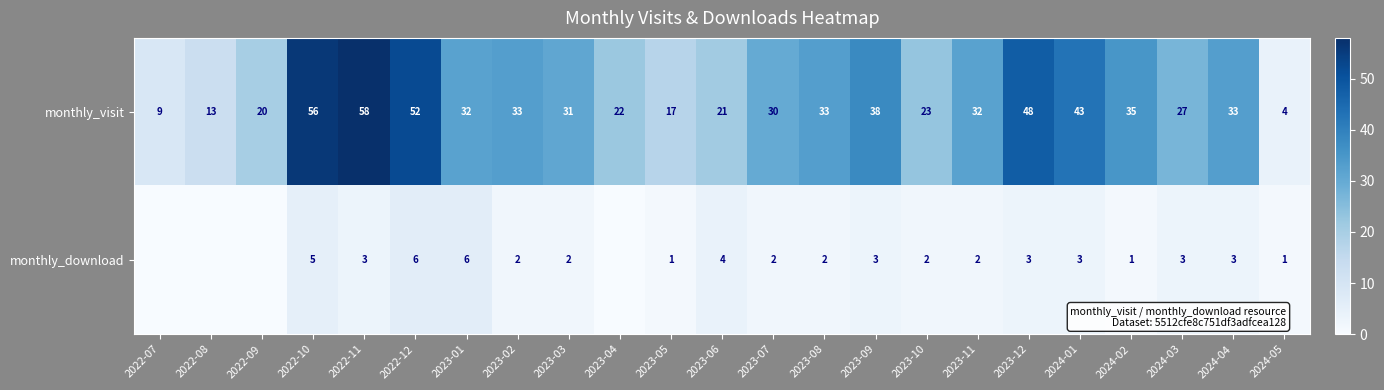

Rank the series at 2023-10 from lowest to highest value.

monthly_download, monthly_visit